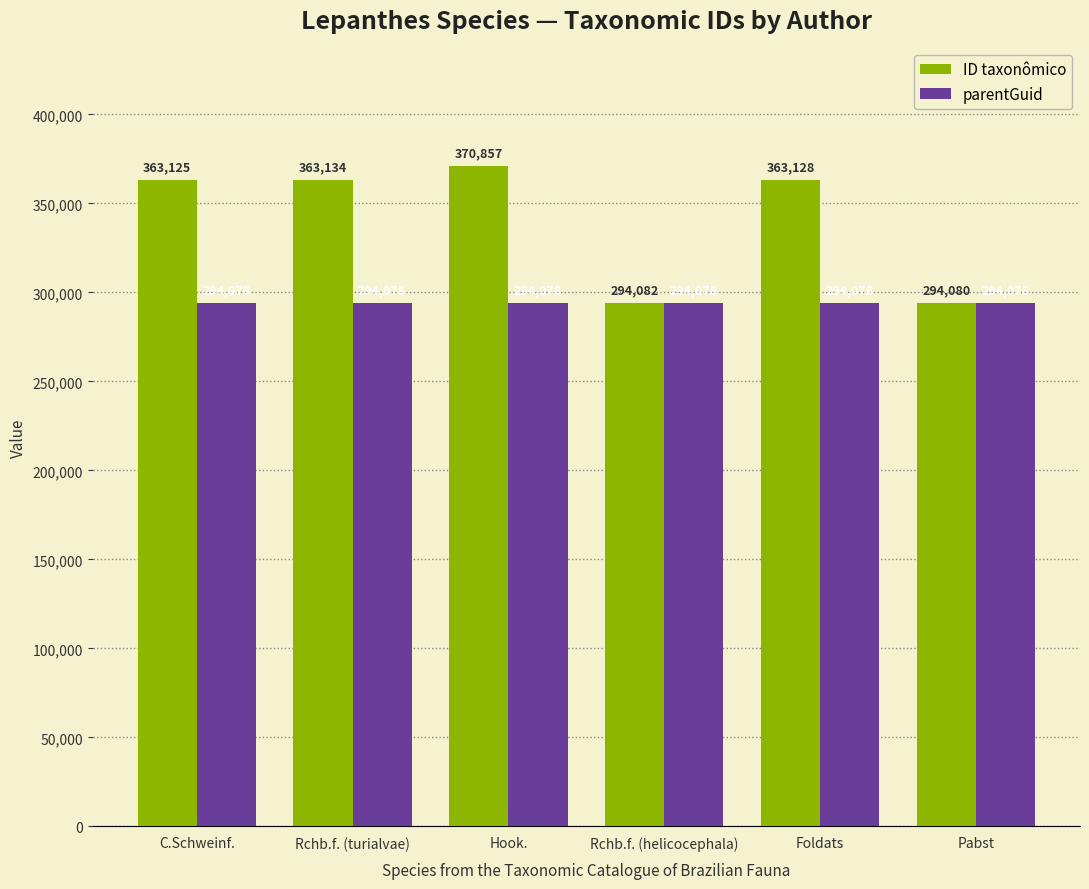

Reading left to right, extract all data points from this chart.

ID taxonômico: 363125	363134	370857	294082	363128	294080
parentGuid: 294078	294078	294078	294078	294078	294078